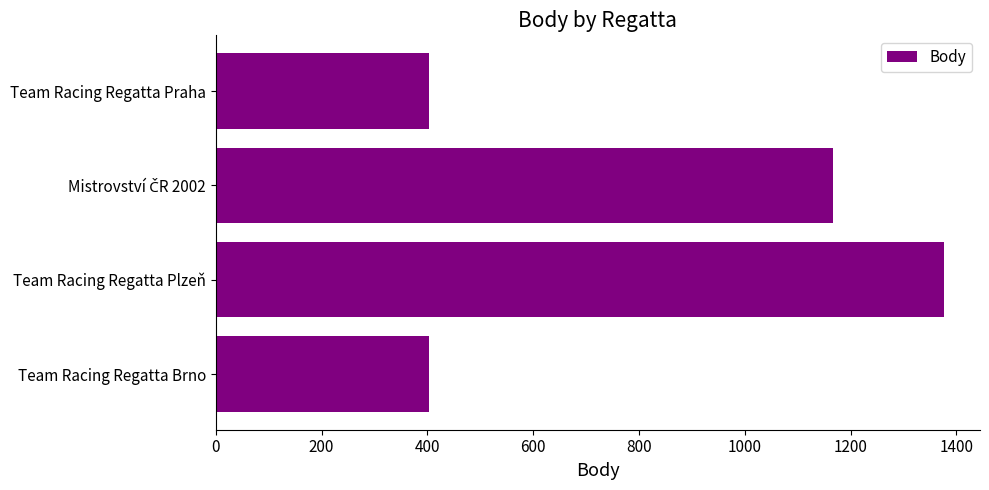

What is the sum of the values at Team Racing Regatta Plzeň and Team Racing Regatta Brno?

1780